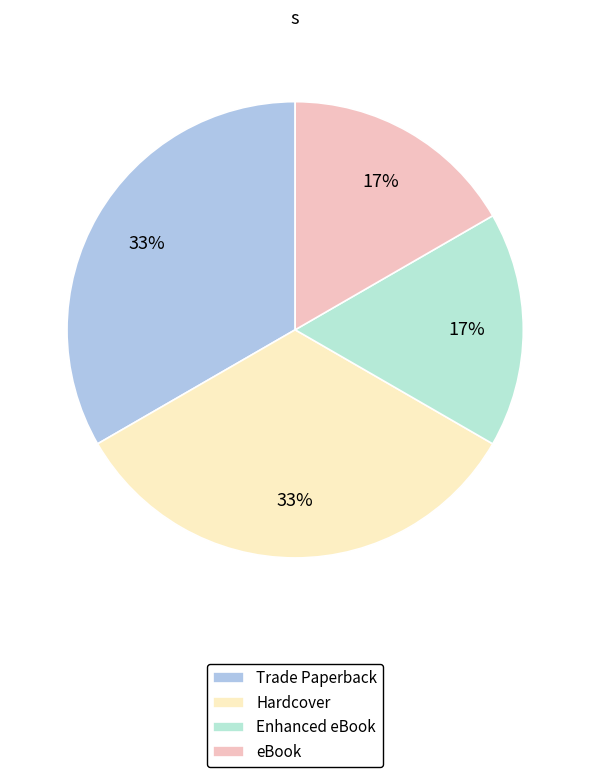

How many slices are in this pie chart?

4